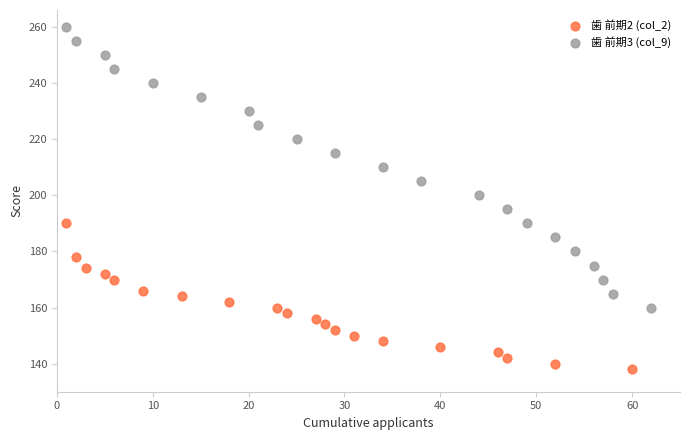

Which series has the largest Y range (max minus min)?

歯 前期3 (col_9)